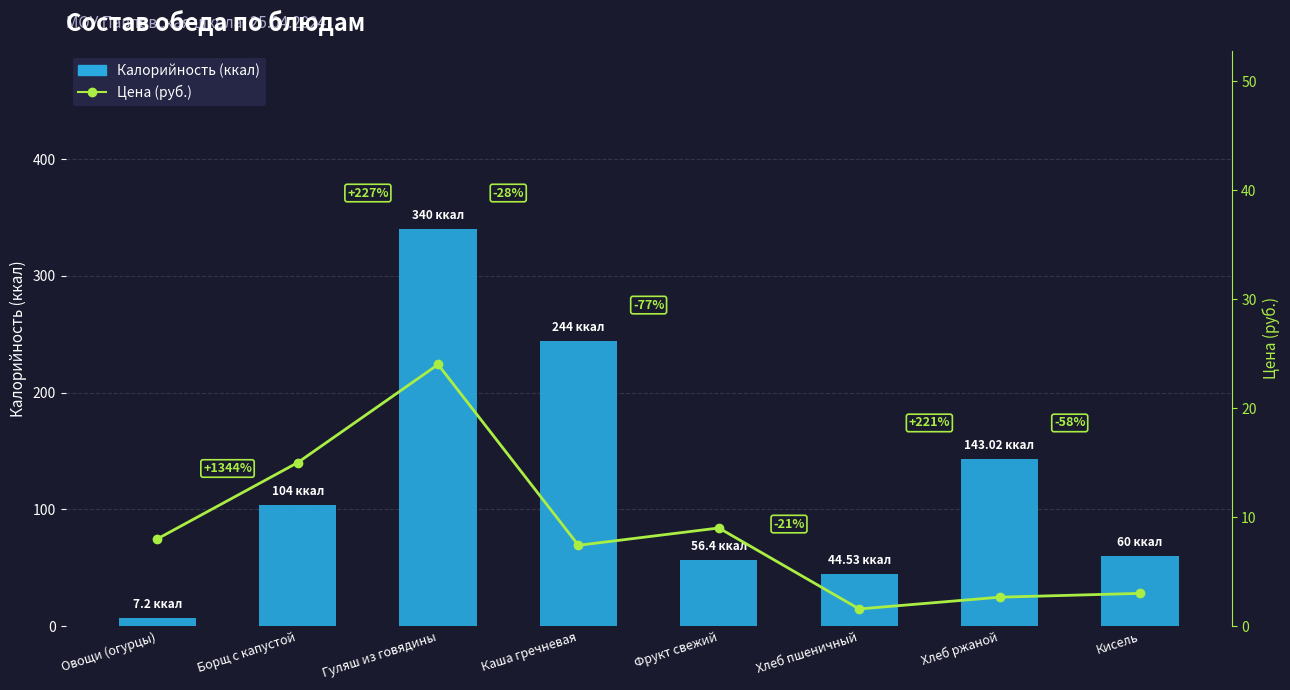

At which label does Калорийность (ккал) first exceed 104?

Гуляш из говядины